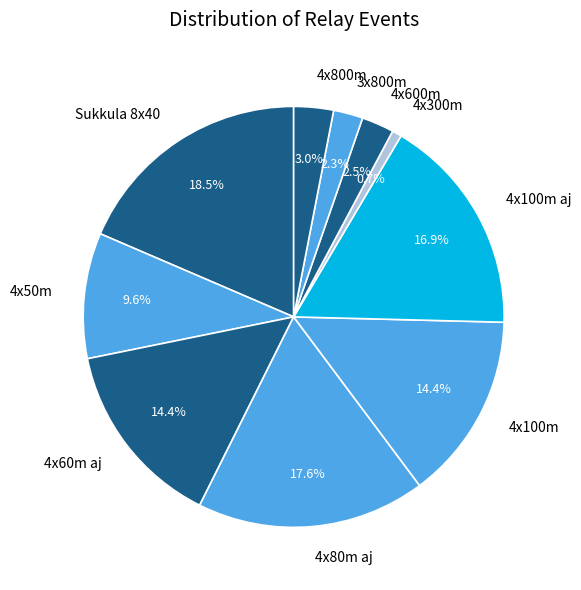

To the nearest percent, what is the difference between the 4x800m and 3x800m slice percentages?

1%